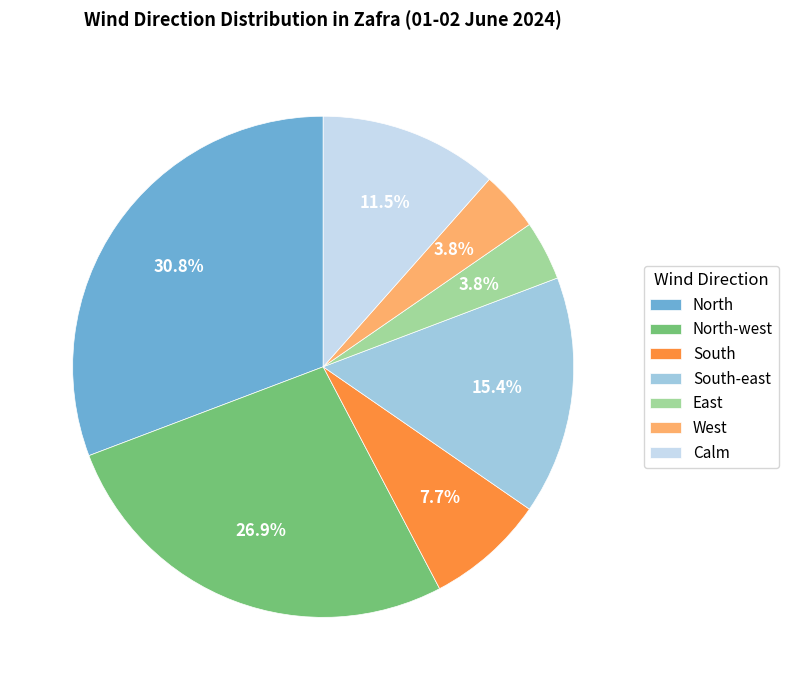

Which slice is the largest?

North